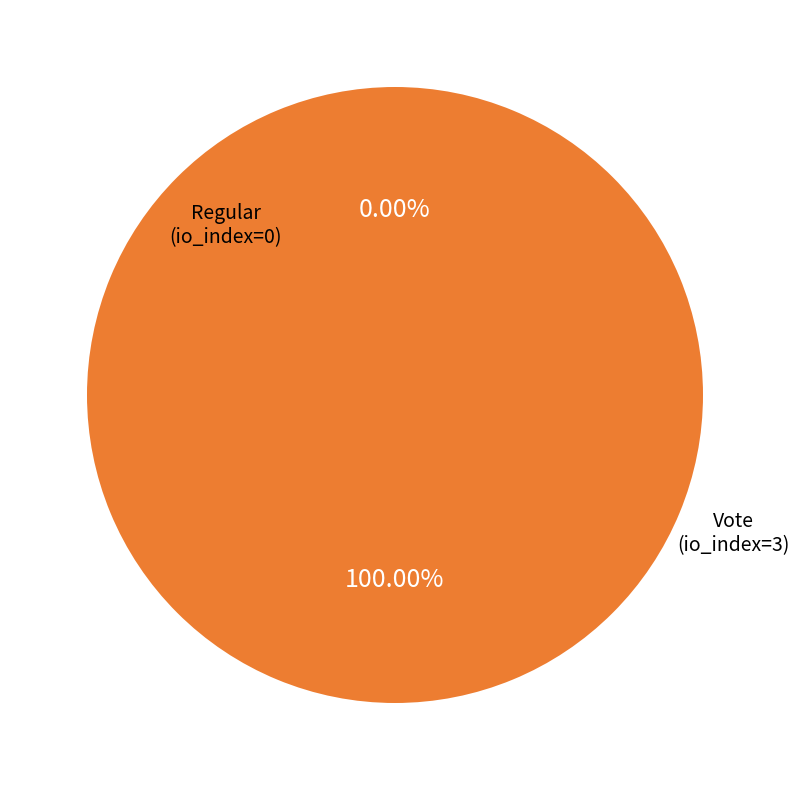

To the nearest percent, what is the average slice percentage?

50%